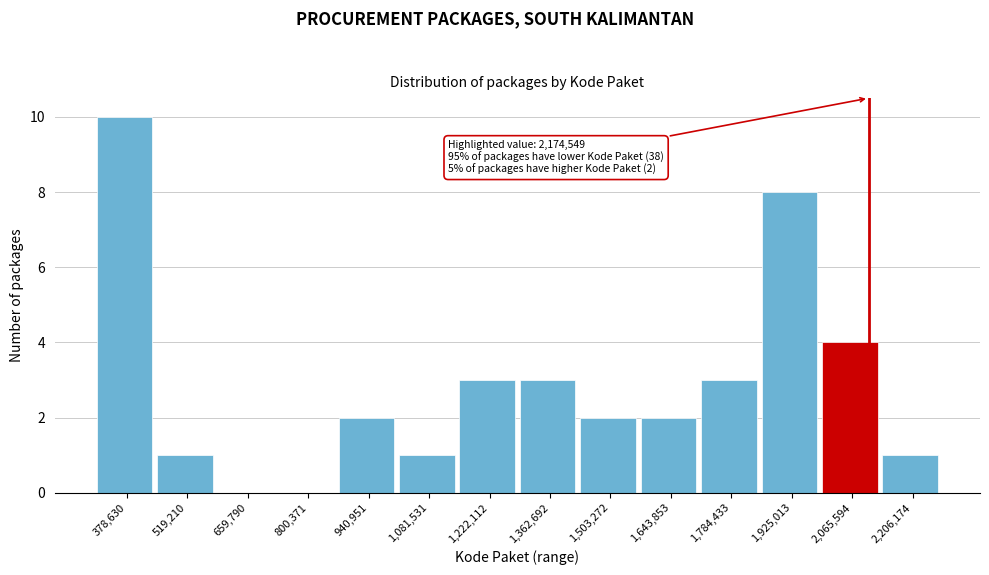

Reading left to right, what are all the values shown in this chart?

378,630=10	519,210=1	659,790=0	800,371=0	940,951=2	1,081,531=1	1,222,112=3	1,362,692=3	1,503,272=2	1,643,853=2	1,784,433=3	1,925,013=8	2,065,594=4	2,206,174=1